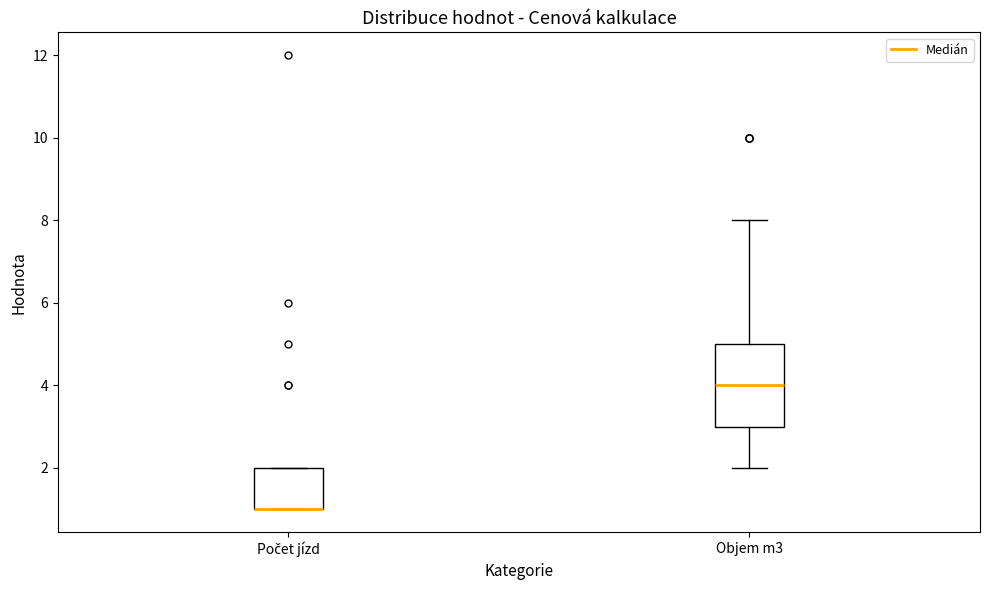

Reading left to right, read every box against the y-axis: the position of its median line, the range the box covers, and the ends of its whiskers. The values are not printed on the chart, so give them approximately, as read against the axis.

Počet jízd: median 1 (drawn on the box's lower edge), box 1 to 2, whiskers 1 to 2
Objem m3: median 4, box 3 to 5, whiskers 2 to 8